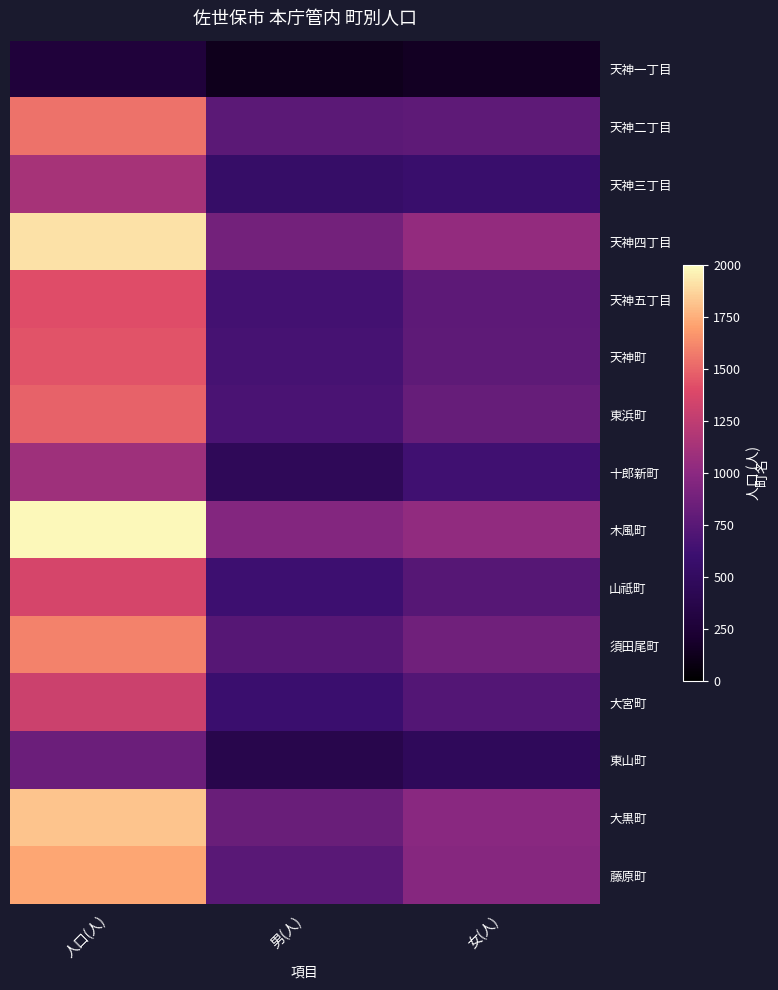

Reading right to left, extract all data points from this chart.

天神一丁目: 女(人)=154	男(人)=121	人口(人)=275
天神二丁目: 女(人)=777	男(人)=765	人口(人)=1542
天神三丁目: 女(人)=580	男(人)=552	人口(人)=1132
天神四丁目: 女(人)=1033	男(人)=875	人口(人)=1908
天神五丁目: 女(人)=769	男(人)=644	人口(人)=1413
天神町: 女(人)=775	男(人)=661	人口(人)=1436
東浜町: 女(人)=813	男(人)=676	人口(人)=1489
十郎新町: 女(人)=632	男(人)=459	人口(人)=1091
木風町: 女(人)=1024	男(人)=956	人口(人)=1980
山祗町: 女(人)=741	男(人)=612	人口(人)=1353
須田尾町: 女(人)=861	男(人)=737	人口(人)=1598
大宮町: 女(人)=723	男(人)=587	人口(人)=1310
東山町: 女(人)=464	男(人)=377	人口(人)=841
大黒町: 女(人)=989	男(人)=830	人口(人)=1819
藤原町: 女(人)=971	男(人)=753	人口(人)=1724